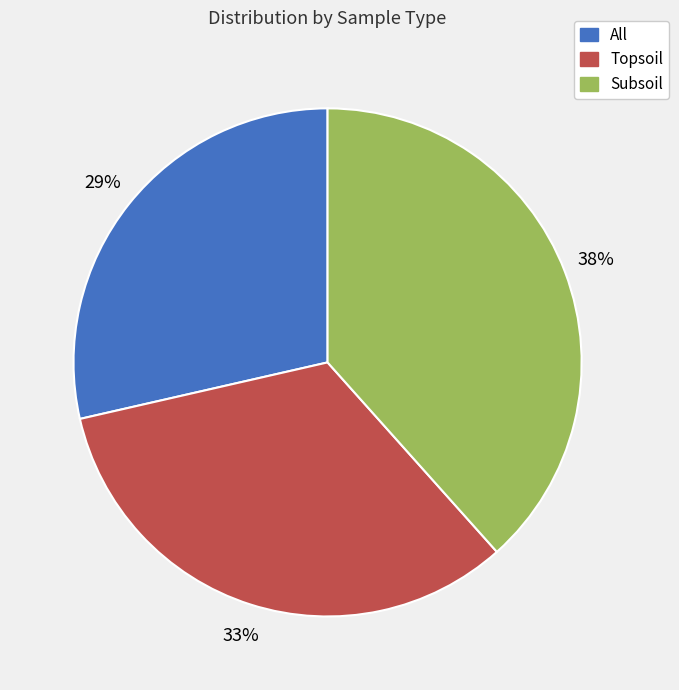

Rank the categories by value from lowest to highest.

All, Topsoil, Subsoil